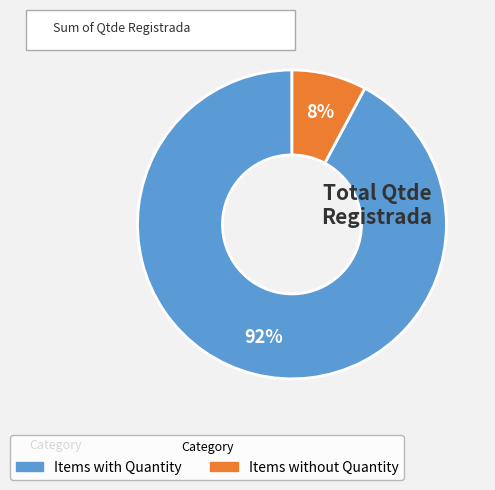

Does any single category account for the majority?

Yes